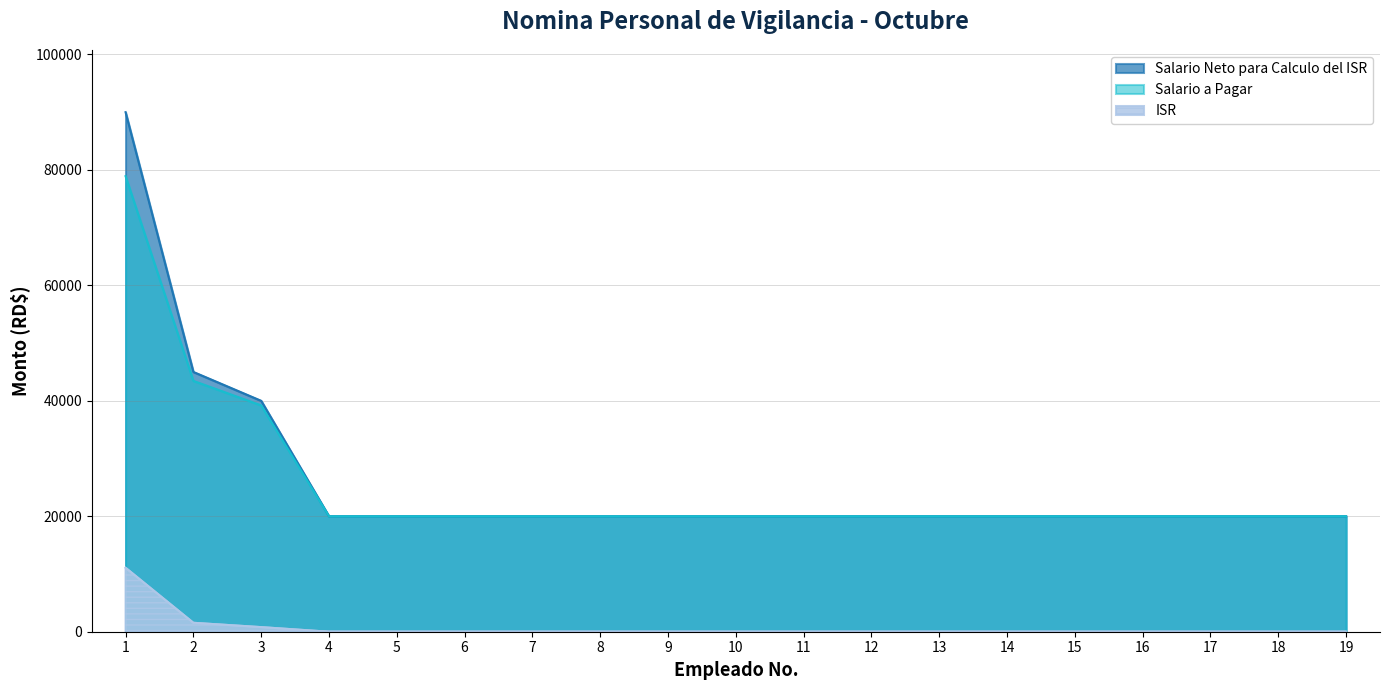

How many data points does each series have?

19